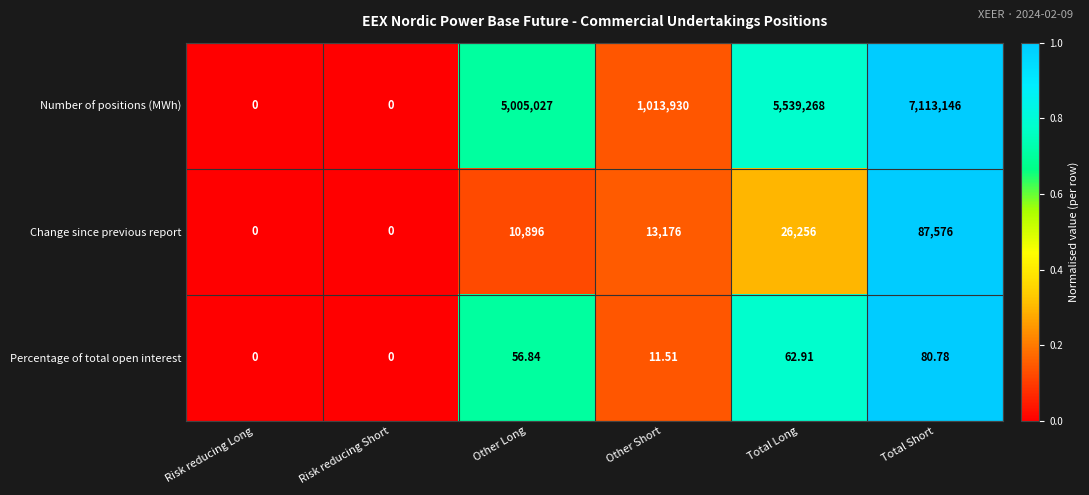

Which series changed the most between Other Long and Total Long?

Number of positions (MWh)